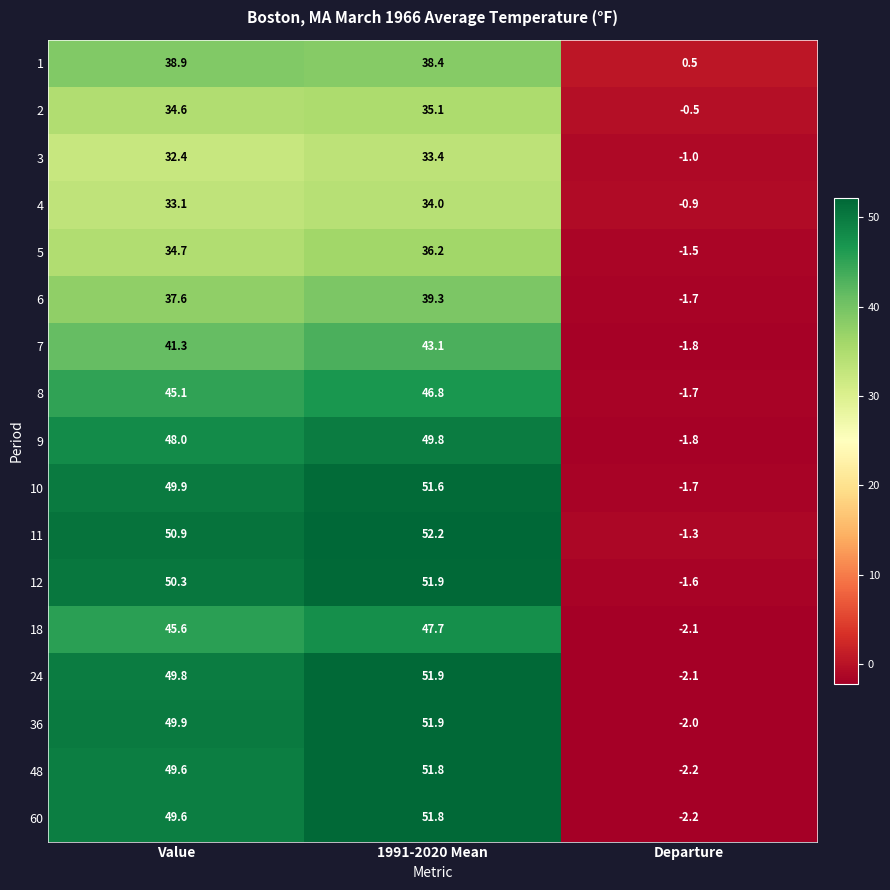

What is the average value of the 11 series?

33.9